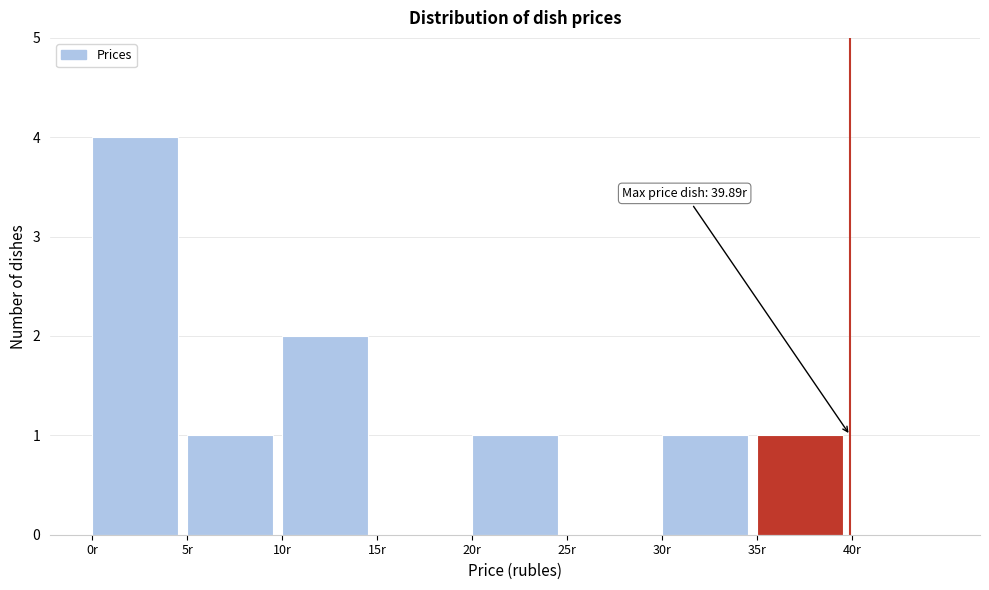

Which range on the x-axis has the tallest bar?

0 to 5